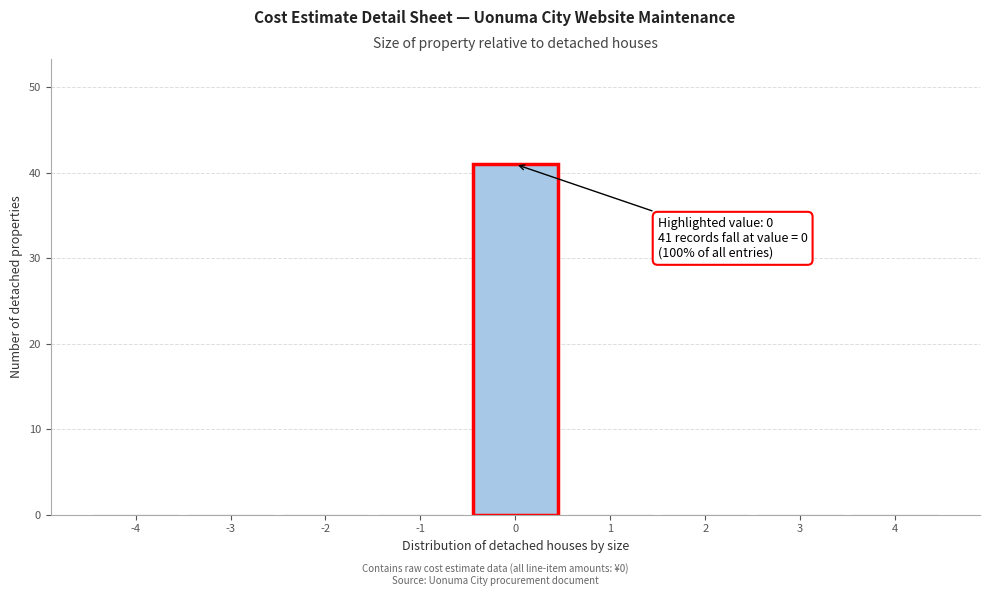

Reading right to left, what are all the values shown in this chart?

4=0	3=0	2=0	1=0	0=41	-1=0	-2=0	-3=0	-4=0